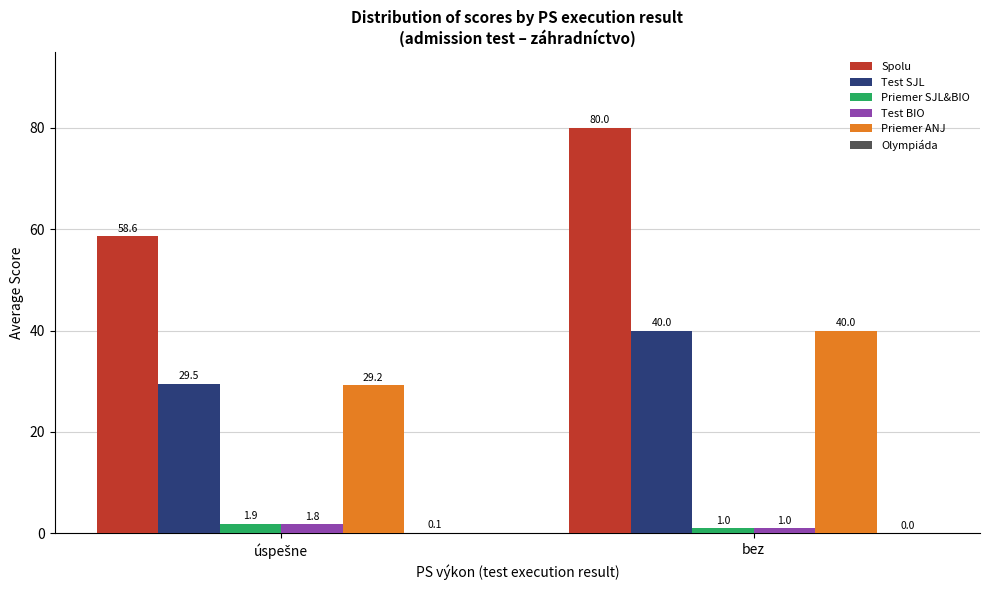

How many values in the Test BIO series exceed 1?

1